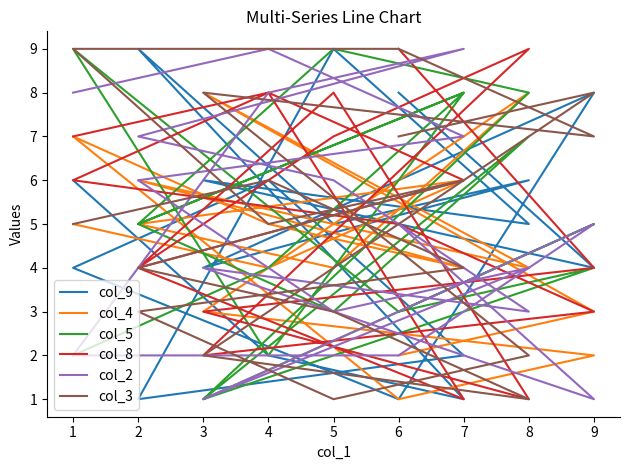

How many lines are shown in the chart?

6